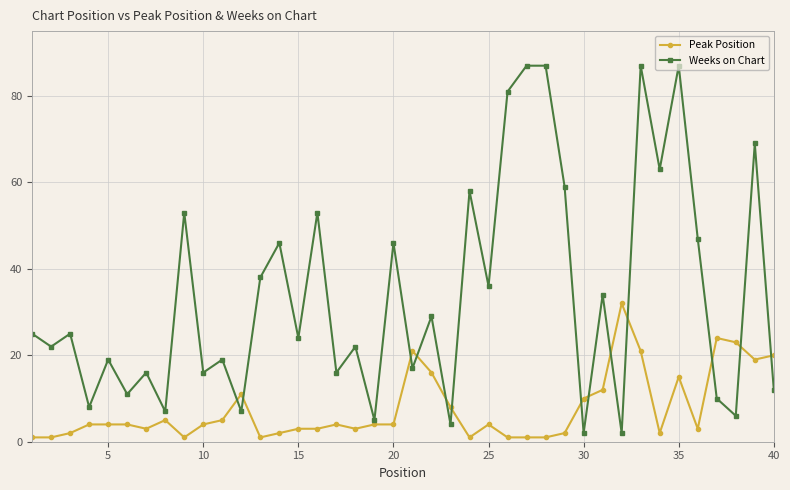

What is the average value of the Peak Position series?

8